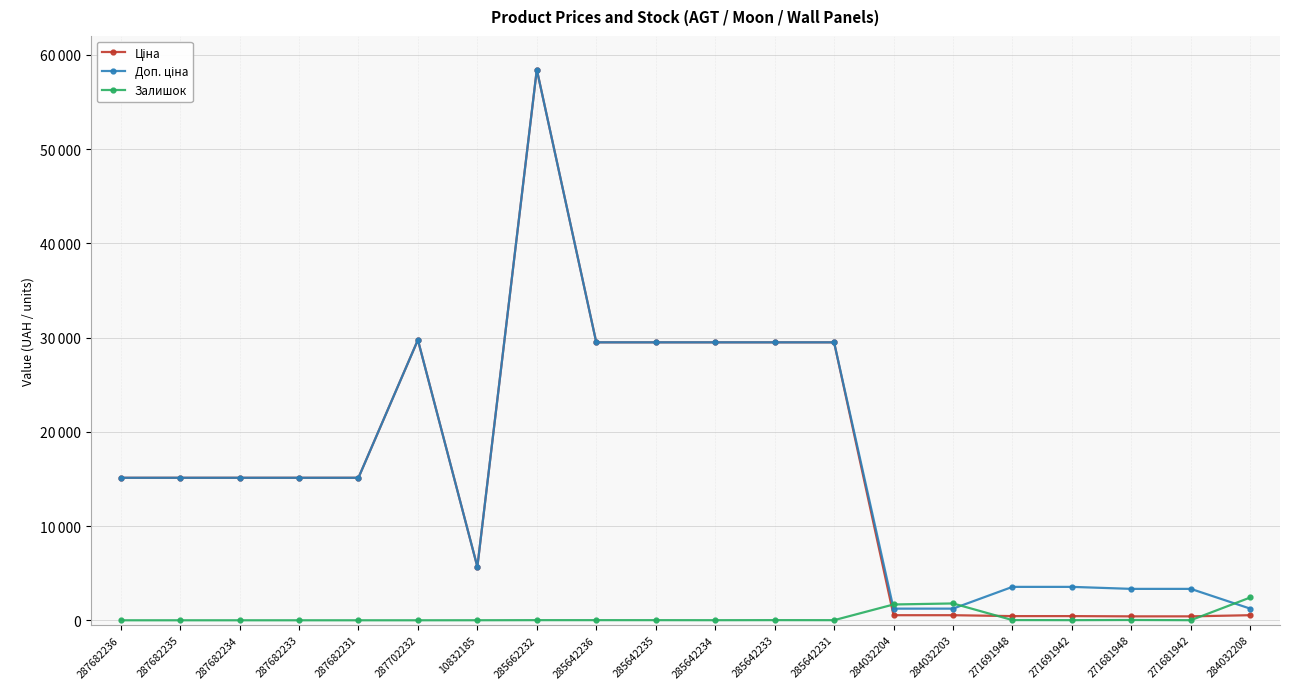

Where is the first local maximum for Доп. ціна?

287702232